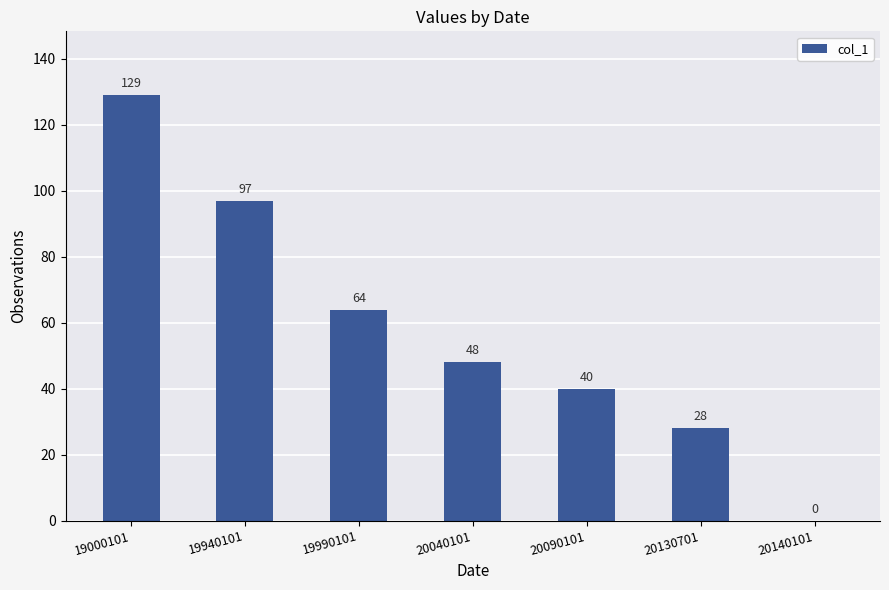

How many distinct data groups are displayed?

1